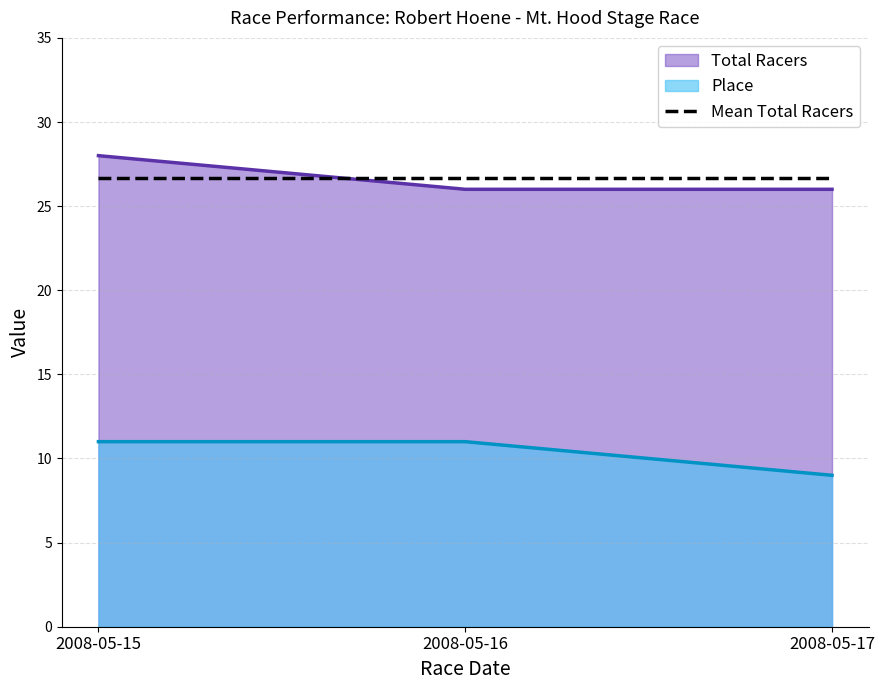

What is the sum of the Place values at 2008-05-15 and 2008-05-16?

22.0